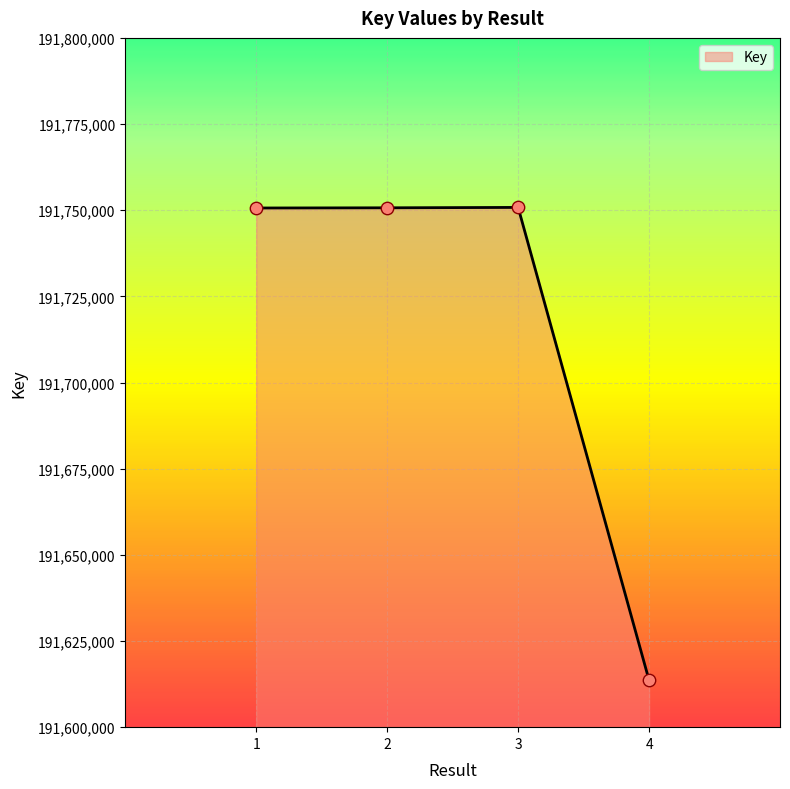

What is the ratio of the value at 3 to the value at 4?

1.0